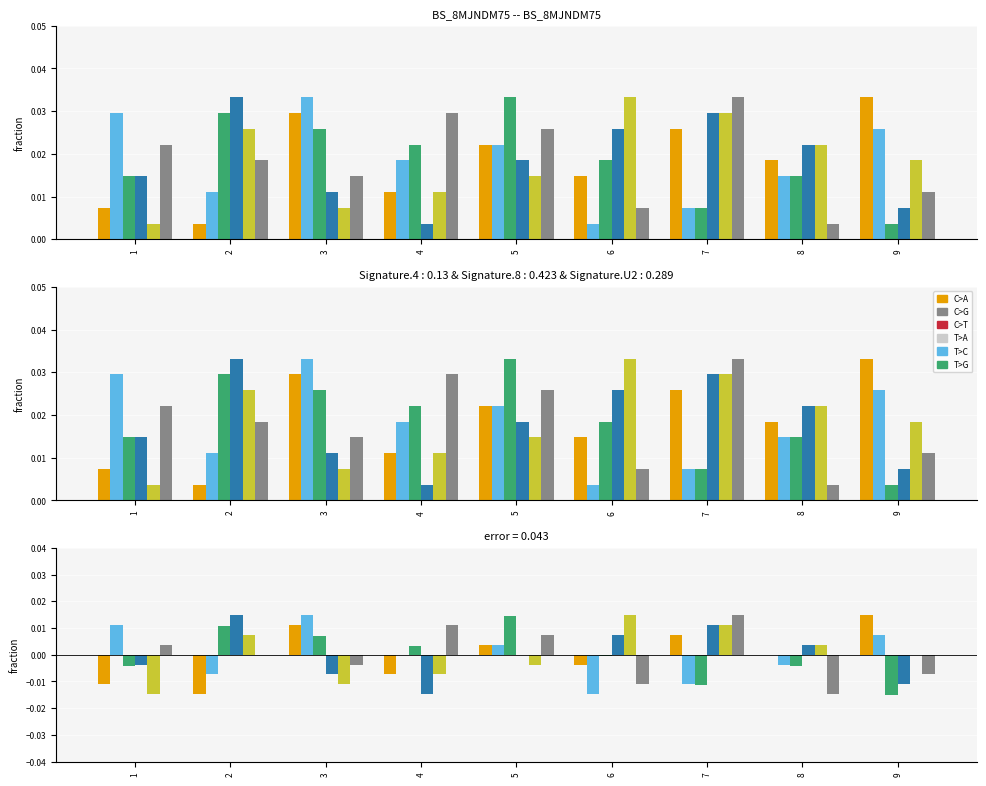

Reading left to right, what are all the values shown in this chart?

col_5: -0.0	-0.0	0.0	-0.0	0.0	-0.0	0.0	0.0	0.0
col_7: 0.0	-0.0	0.0	0.0	0.0	-0.0	-0.0	-0.0	0.0
col_2: -0.0	0.0	0.0	0.0	0.0	-0.0	-0.0	-0.0	-0.0
col_4: -0.0	0.0	-0.0	-0.0	0.0	0.0	0.0	0.0	-0.0
col_8: -0.0	0.0	-0.0	-0.0	-0.0	0.0	0.0	0.0	0.0
col_9: 0.0	0.0	-0.0	0.0	0.0	-0.0	0.0	-0.0	-0.0